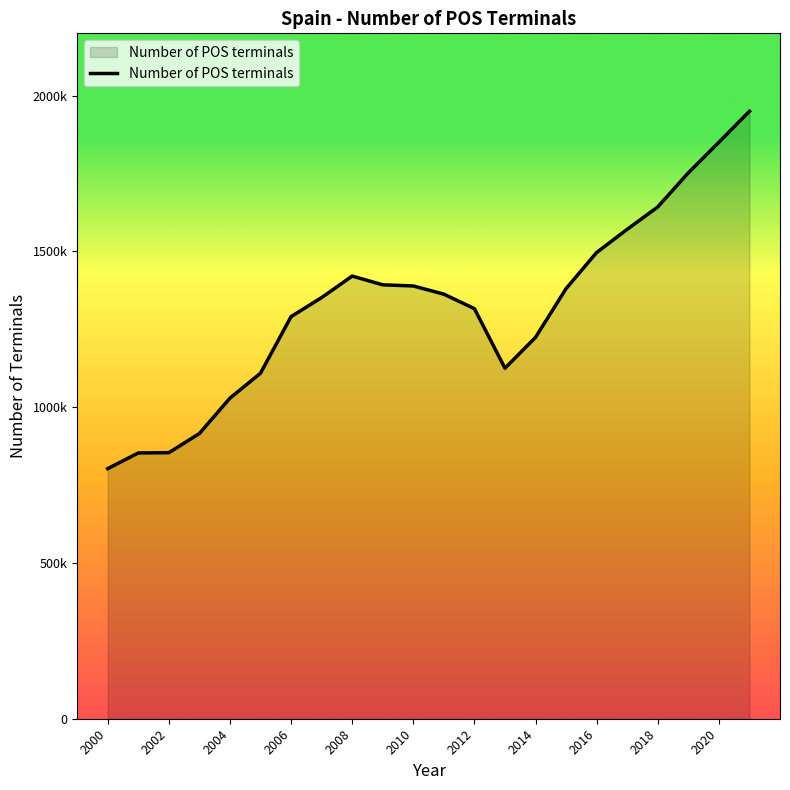

Is this an area chart (filled region under the line)?

Yes